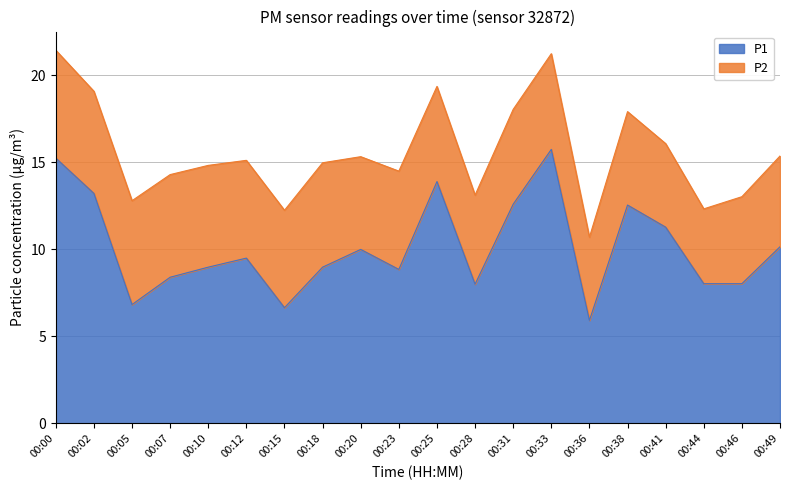

How many interior local valleys (lower than both neighbors) does the data have?

5